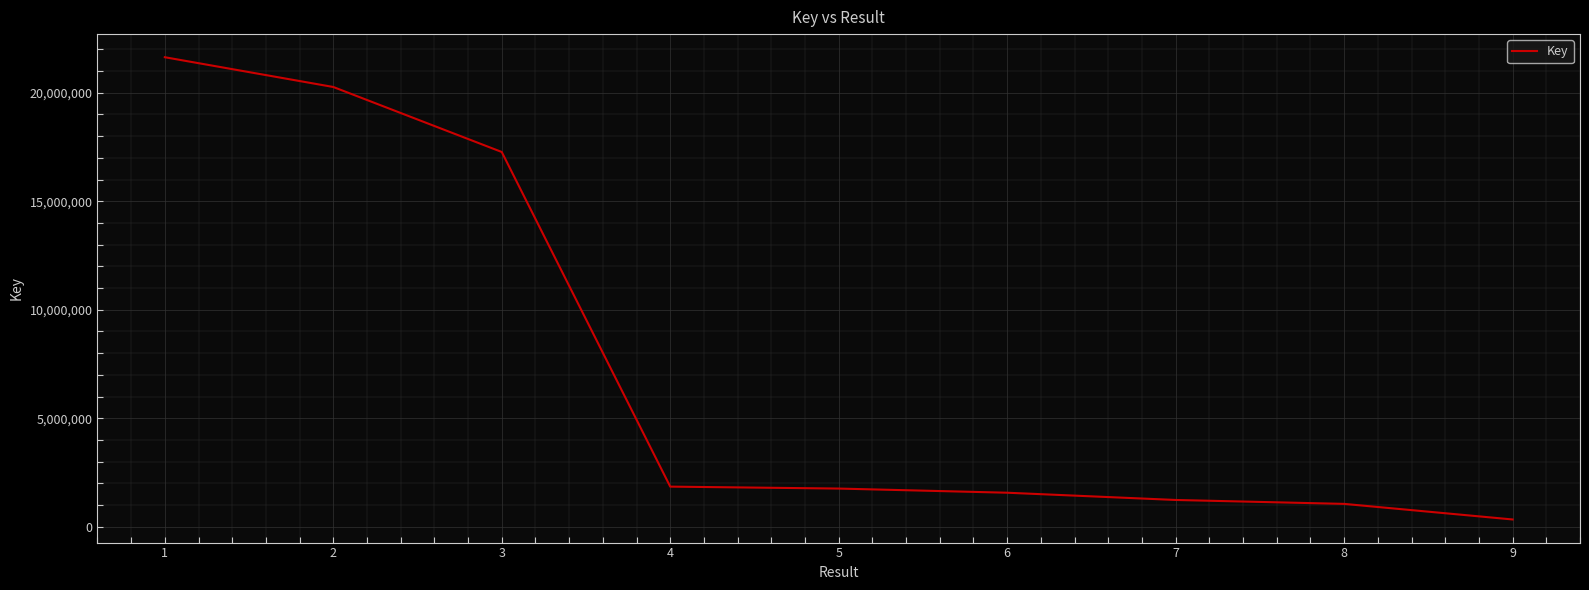

How many lines are shown in the chart?

1